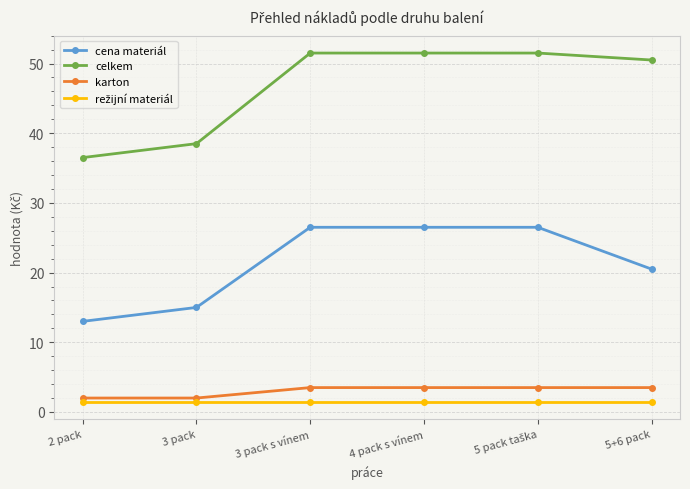

What is the value of the celkem point at the 5th from the left?

51.5